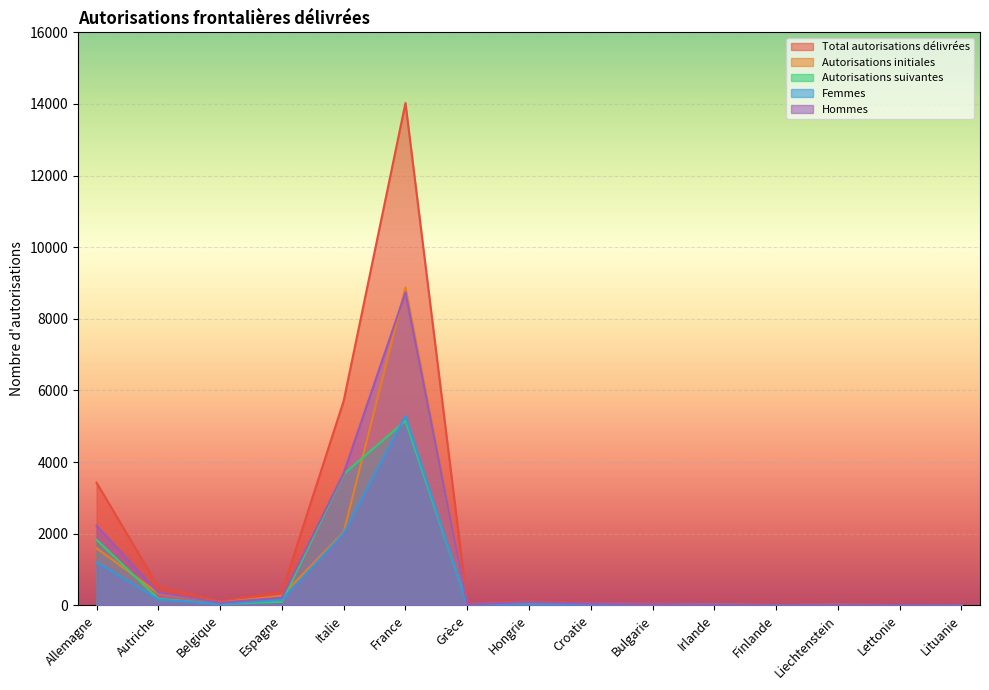

List the labels in order of Autorisations initiales value, largest first.

France, Italie, Allemagne, Autriche, Espagne, Belgique, Hongrie, Croatie, Bulgarie, Grèce, Irlande, Liechtenstein, Lituanie, Finlande, Lettonie